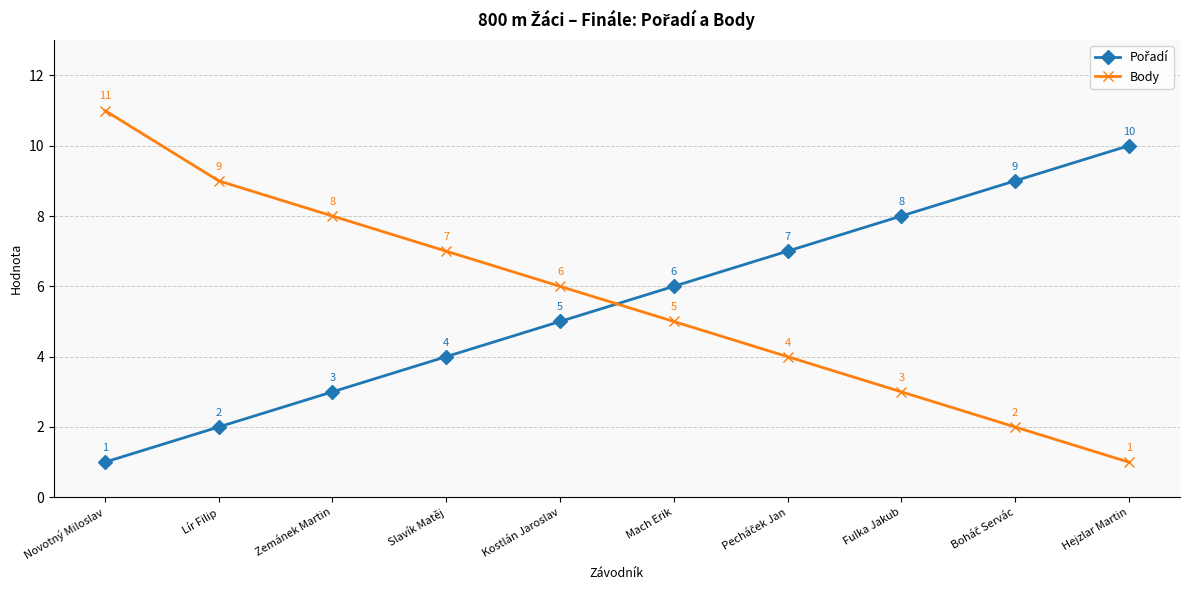

What is the sum of all Body values?

56